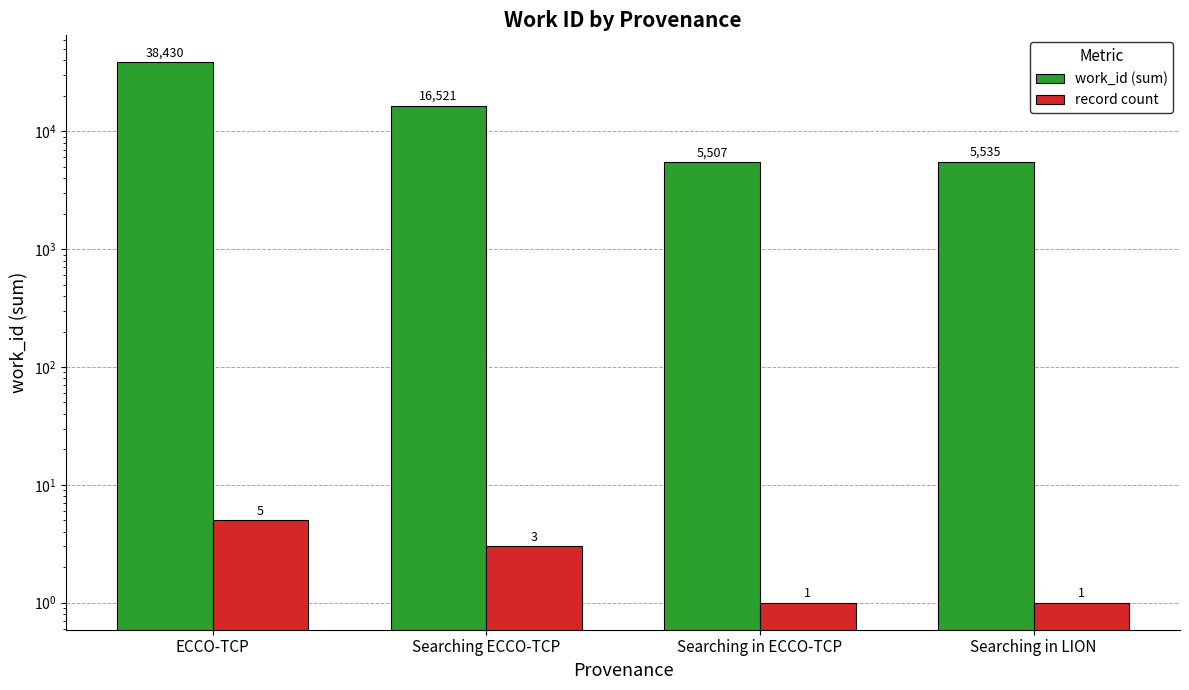

True or false: record count has a value of 1 at Searching ECCO-TCP.

False